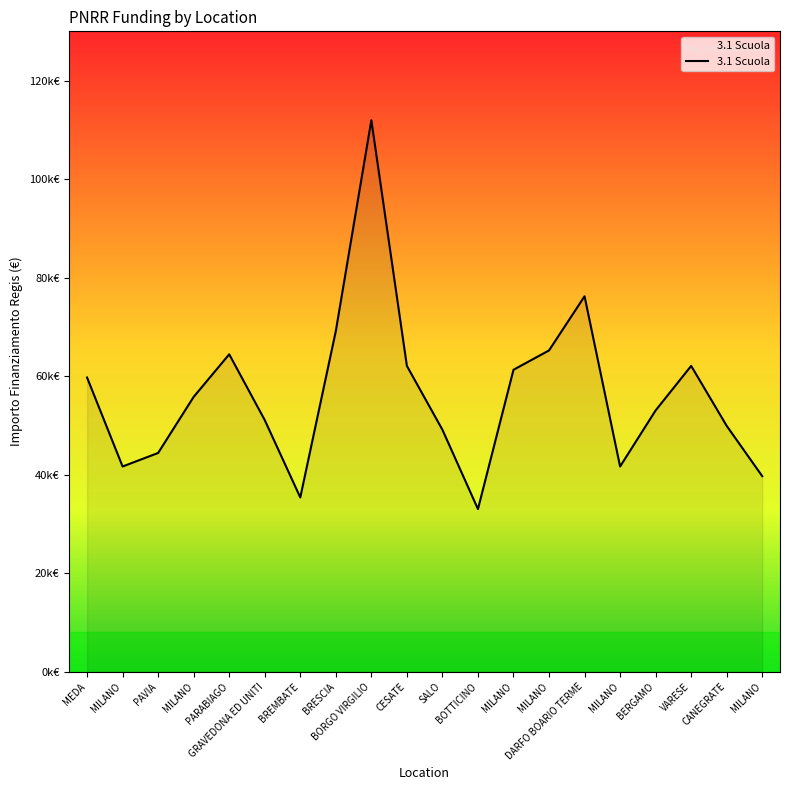

True or false: the data shows 62063.0 at VARESE.

True